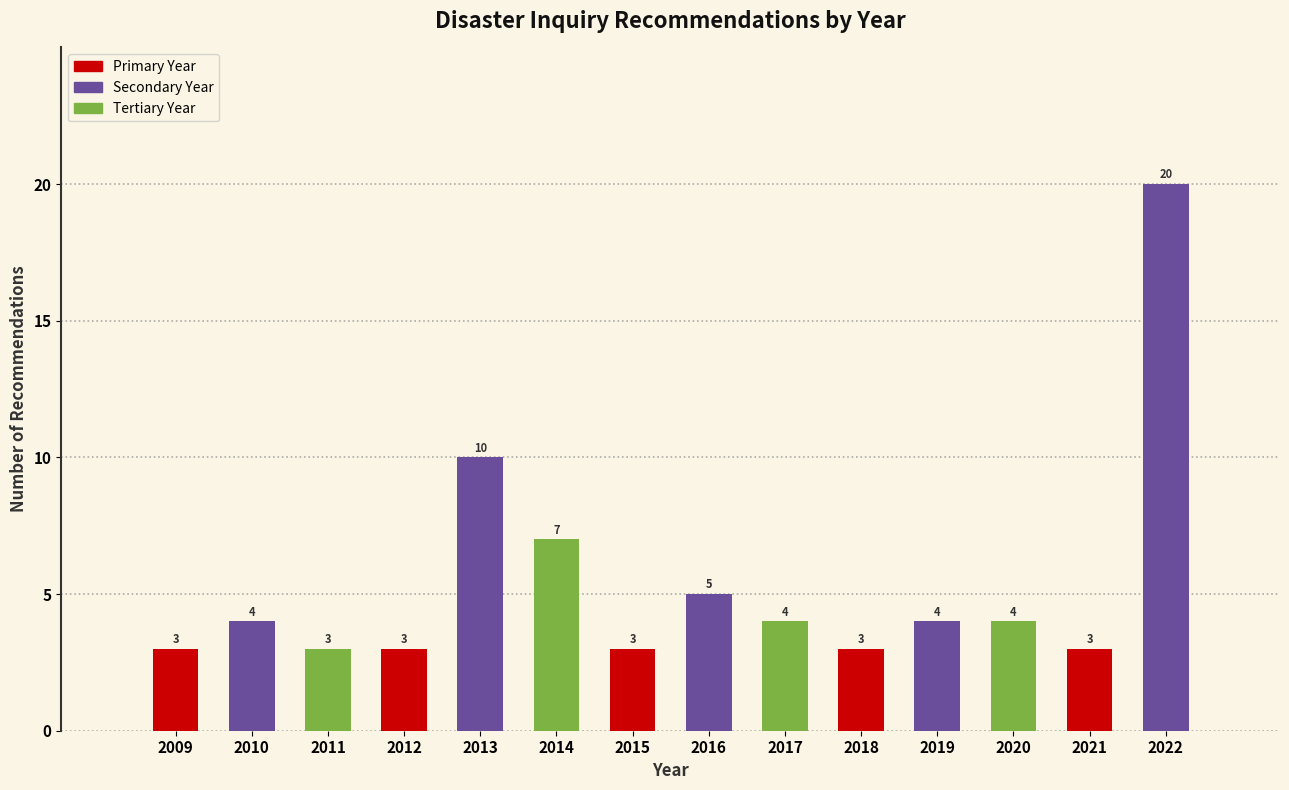

Reading left to right, what are all the values shown in this chart?

2009=3	2010=4	2011=3	2012=3	2013=10	2014=7	2015=3	2016=5	2017=4	2018=3	2019=4	2020=4	2021=3	2022=20